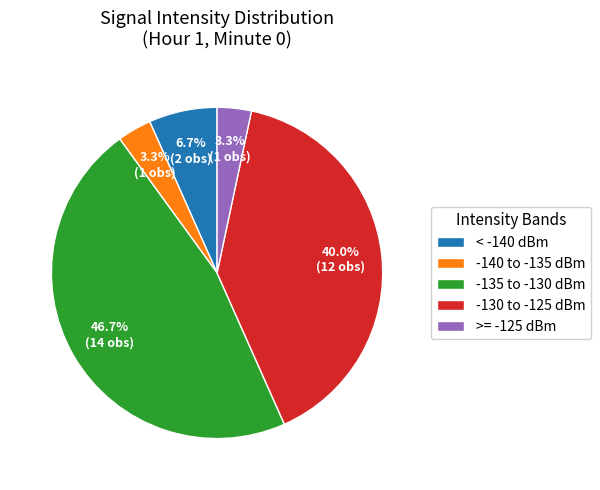

Does -140 to -135 dBm account for over 50% of the chart?

No